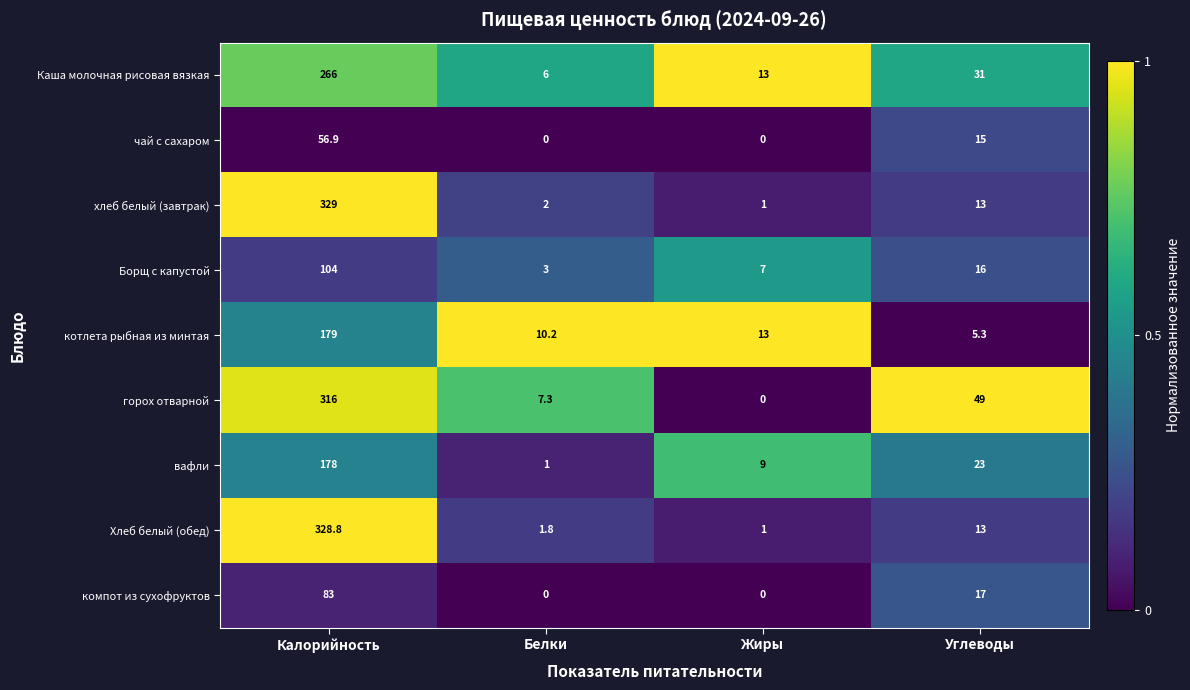

What is the maximum value shown in the chart?

329.0